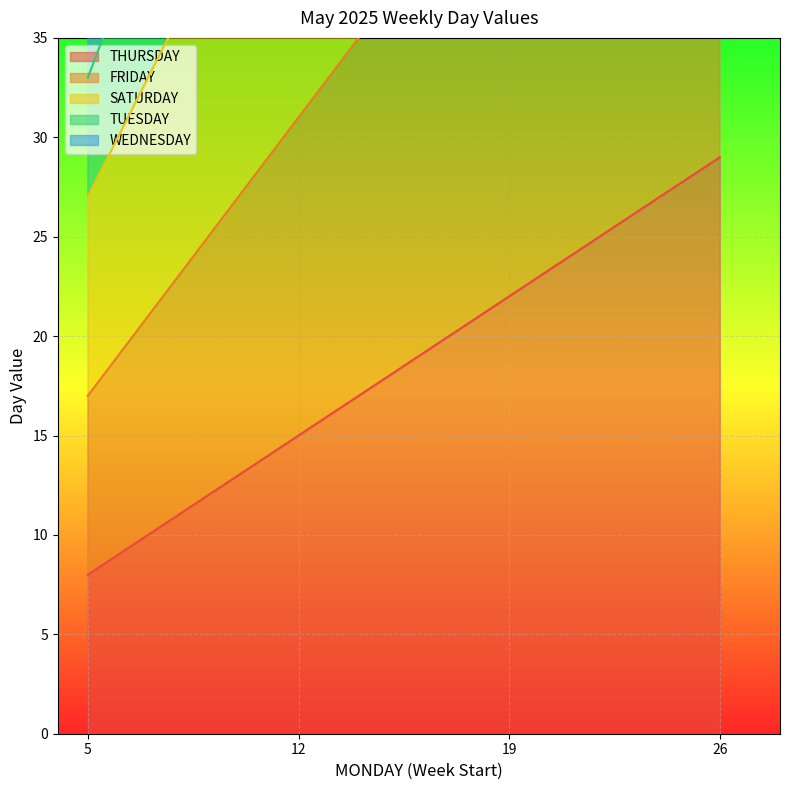

True or false: THURSDAY has a value of 16 at 26.

False